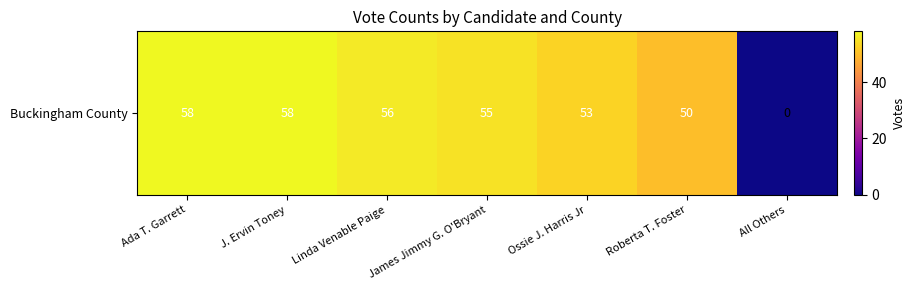

What is the greatest value displayed?

58